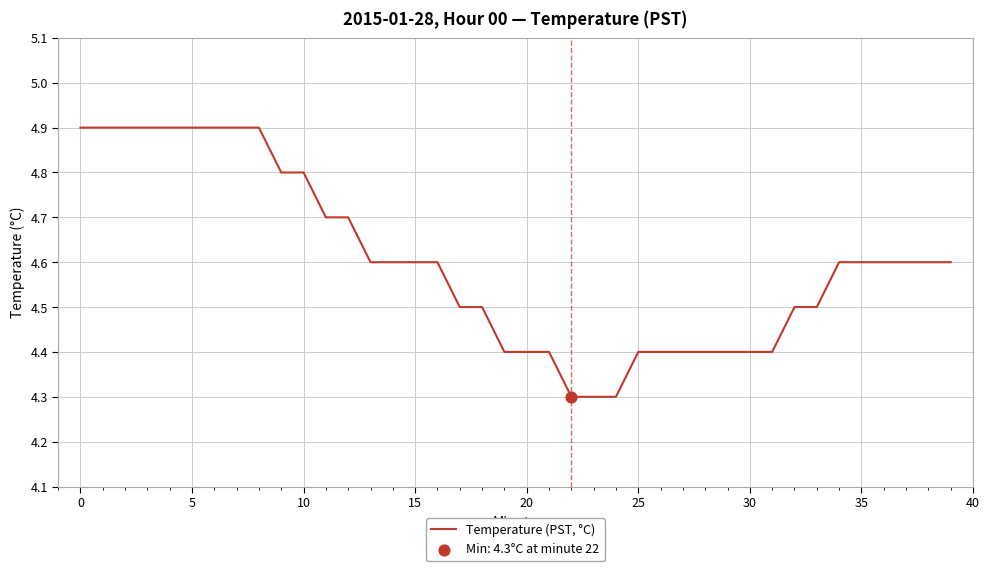

What is the maximum value shown in the chart?

4.9